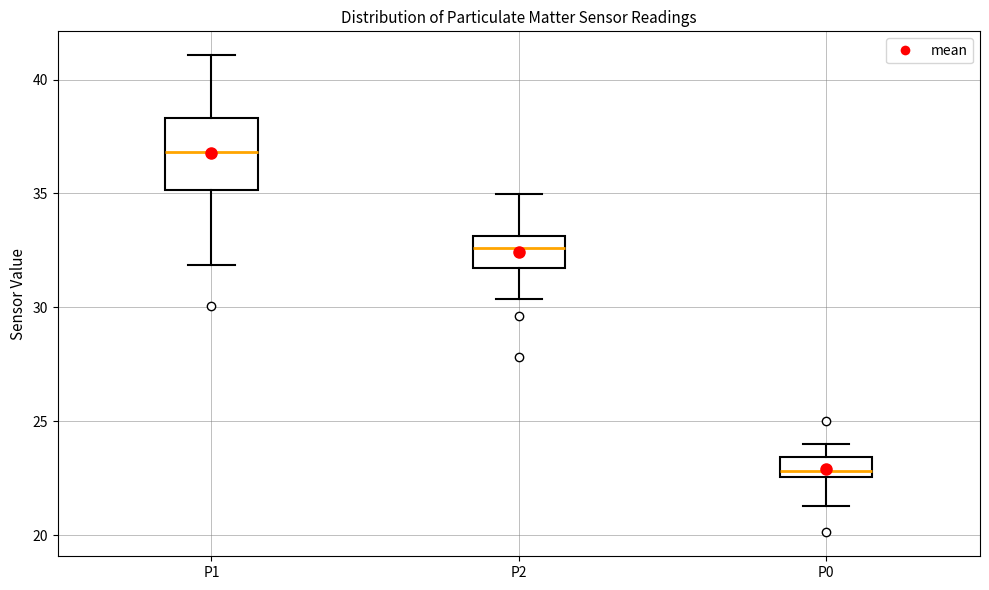

Where does the median line of the box for P2 sit on the y-axis? The values are not printed on the chart, so give them approximately, as read against the axis.

32.5